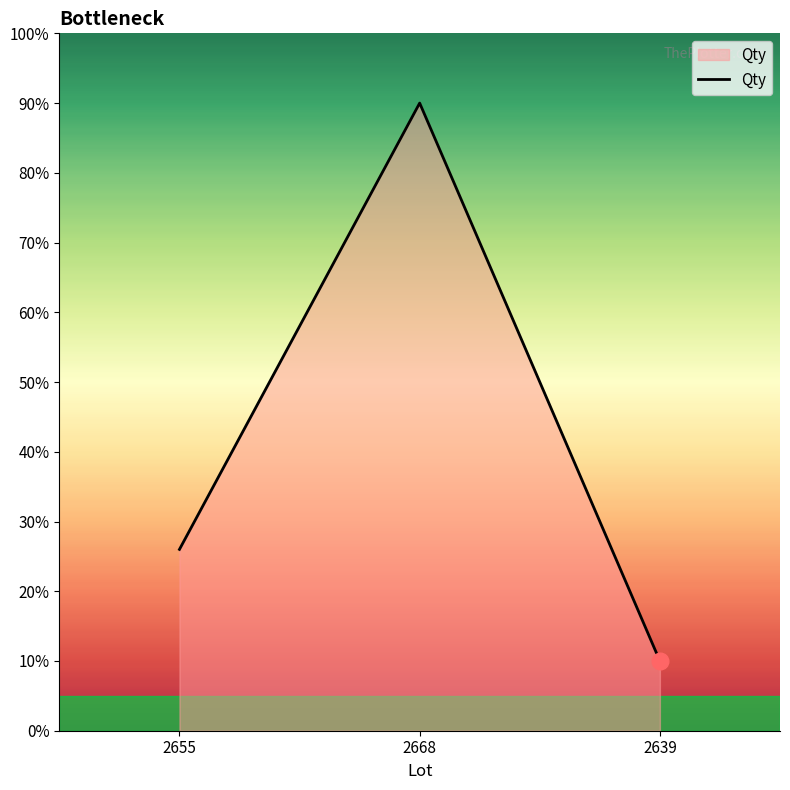

Reading left to right, transcribe all the data shown in this chart.

26	90	10